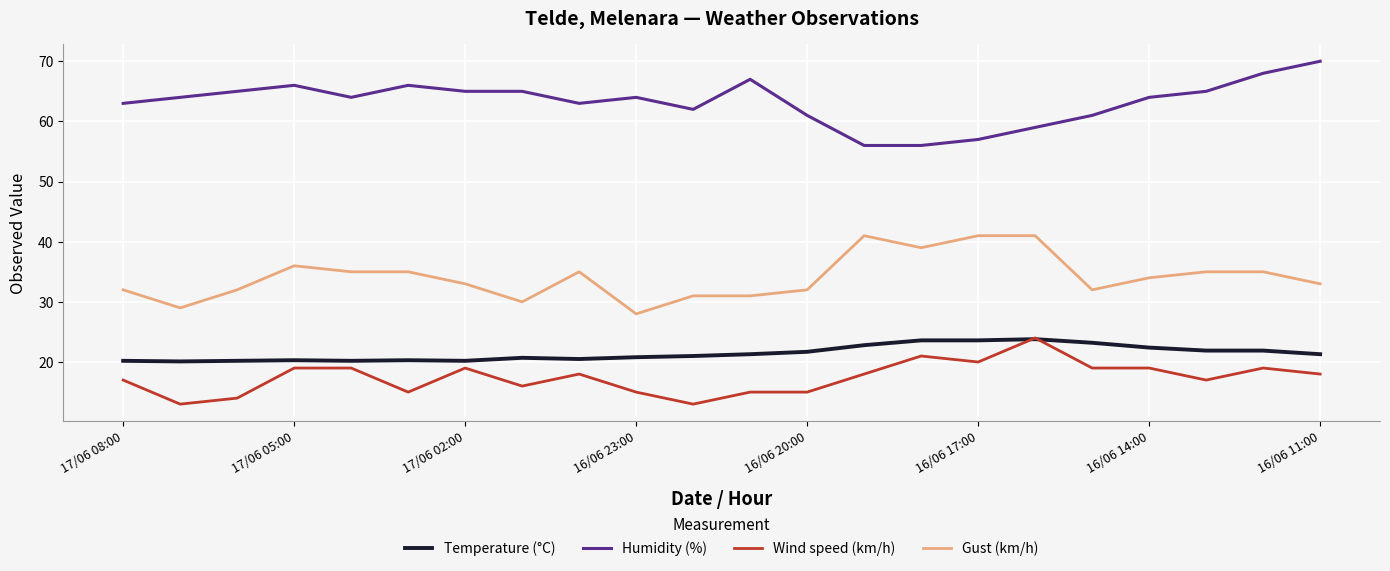

True or false: Humidity (%) and Wind speed (km/h) cross at least once.

False